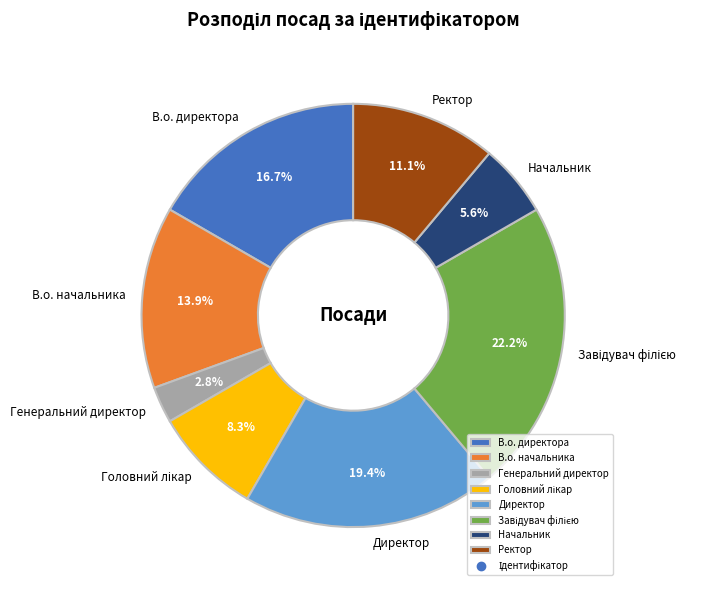

What is the smallest slice in the pie chart?

Генеральний директор